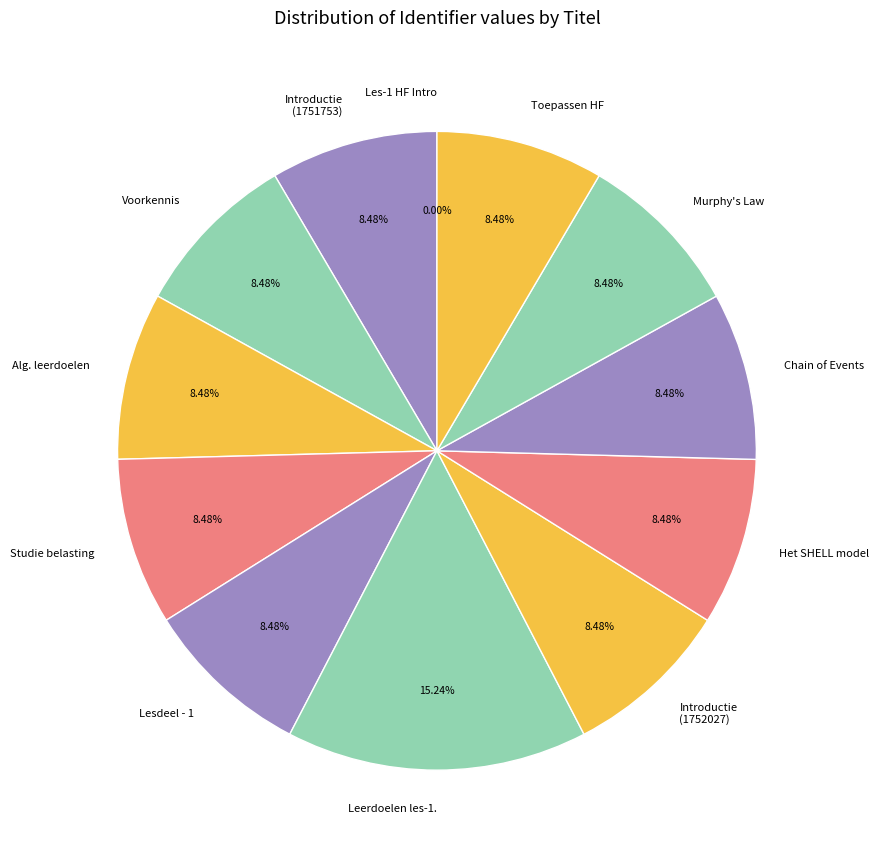

Rank the categories by value from lowest to highest.

Les-1 Human Factors Introductie, Introductie (1751753), Voorkennis, Algemene leerdoelen voor human factors., Studie belasting en les overzicht, Lesdeel - 1, Introductie (1752027), Het SHELL model, The Chain of Events., Murphy's Law, Toepassen HumanFactors, Leerdoelen les-1.